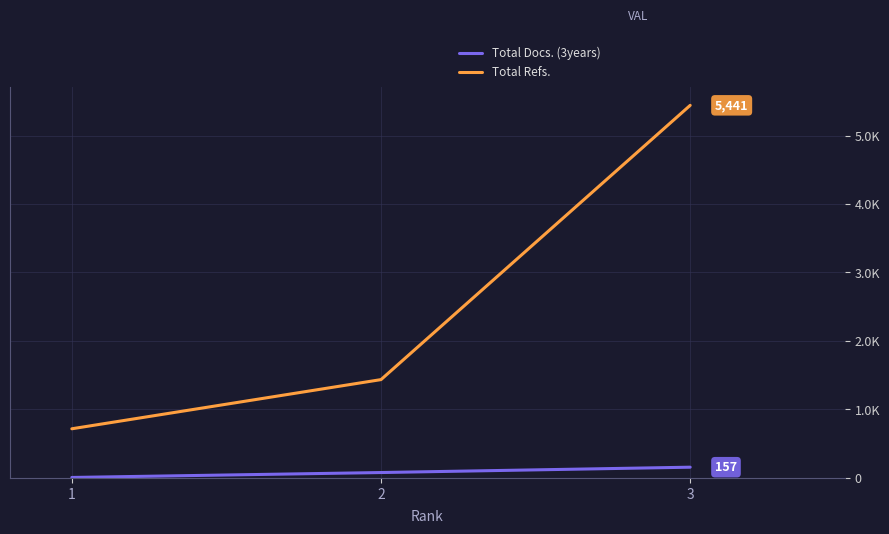

The value of Total Docs. (3years) at 2 is 79. True or false?

True